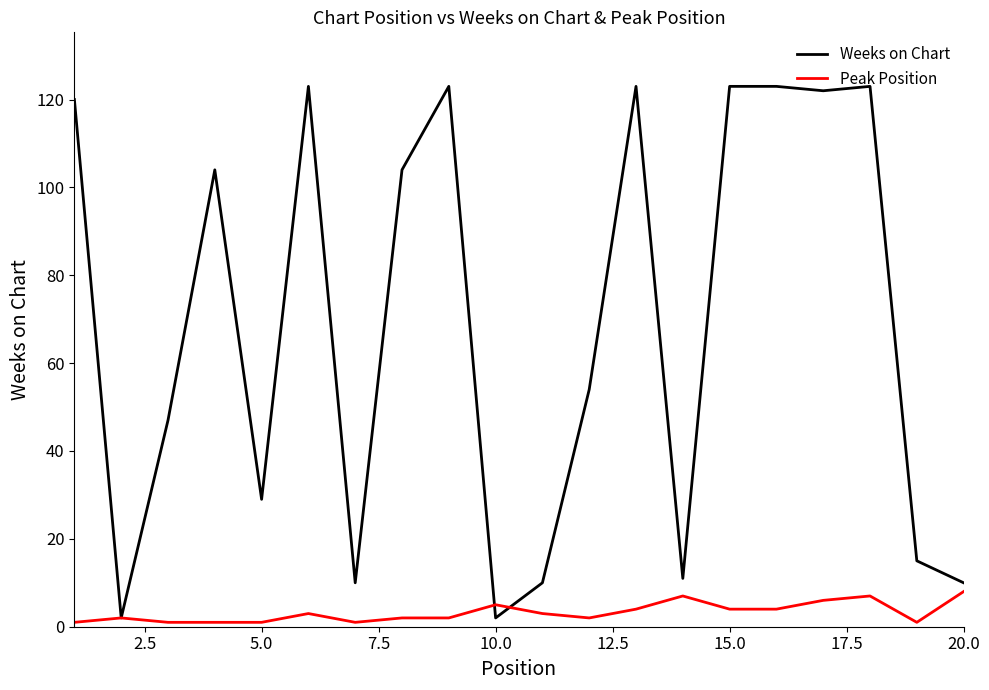

What are all the series names shown in the legend?

Weeks on Chart, Peak Position